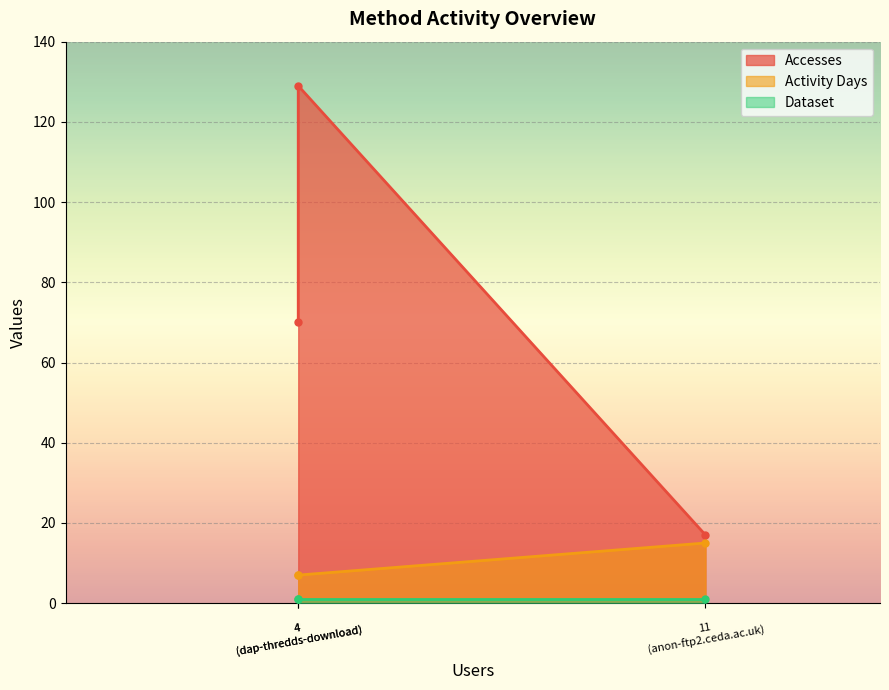

Which category has the lowest value across all series?

anon-ftp2.ceda.ac.uk